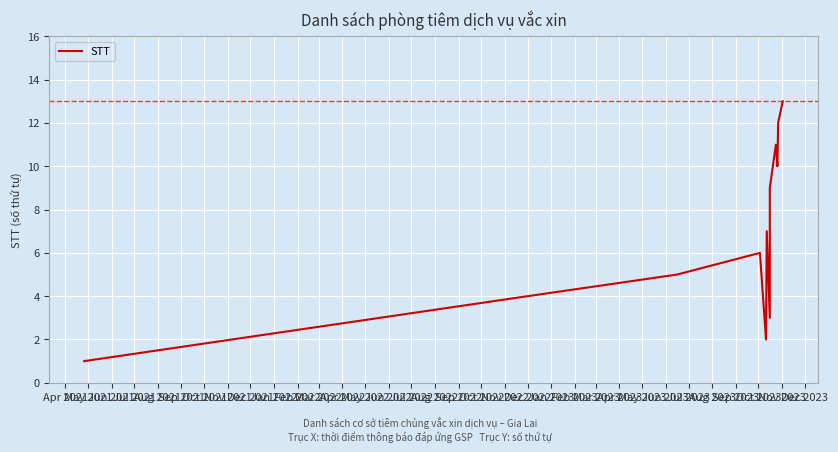

What is the average value?

7